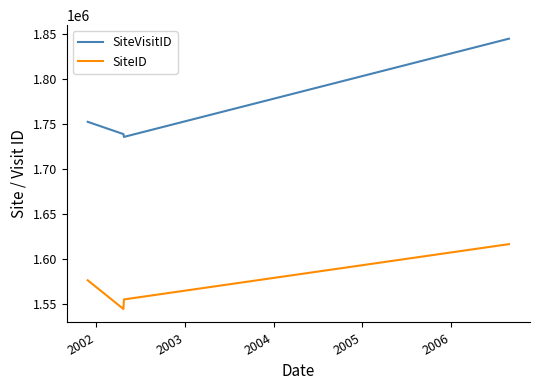

At how many categories does at least one series exceed 1690005?

4